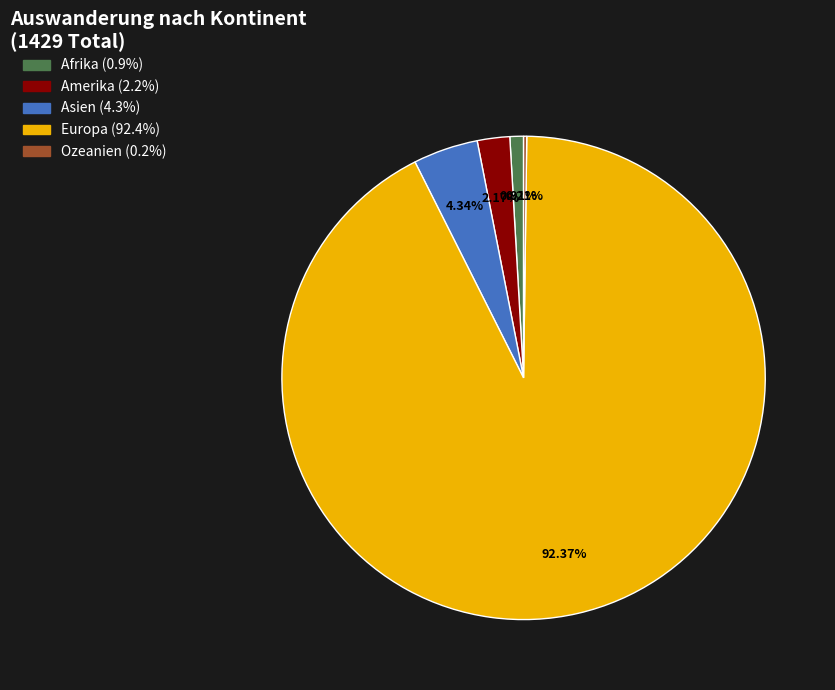

Between Amerika and Europa, which is larger?

Europa